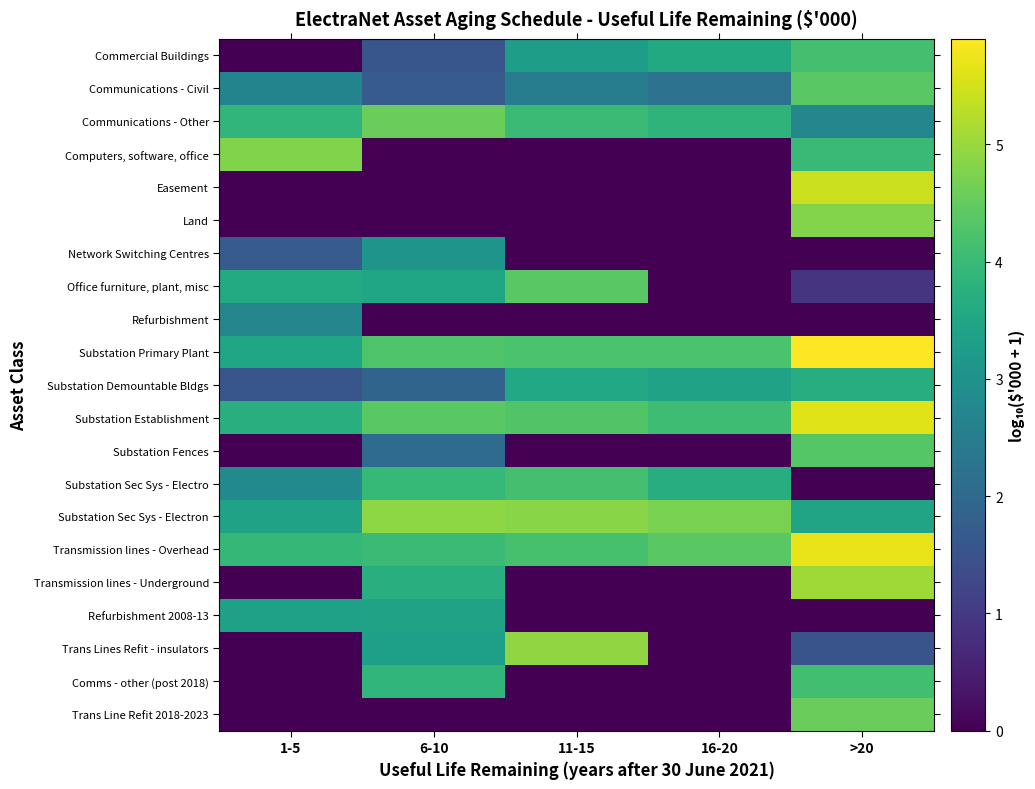

Reading left to right, list all the values displayed in this chart.

Commercial Buildings: 1-5=0.0	6-10=1.6	11-15=3.3	16-20=3.6	>20=4.2
Communications - Civil: 1-5=2.7	6-10=1.7	11-15=2.5	16-20=2.2	>20=4.4
Communications - Other: 1-5=3.9	6-10=4.5	11-15=4.0	16-20=3.8	>20=2.7
Computers, software, office: 1-5=4.8	6-10=0.0	11-15=0.0	16-20=0.0	>20=4.0
Easement: 1-5=0.0	6-10=0.0	11-15=0.0	16-20=0.0	>20=5.4
Land: 1-5=0.0	6-10=0.0	11-15=0.0	16-20=0.0	>20=4.8
Network Switching Centres: 1-5=1.7	6-10=3.1	11-15=0.0	16-20=0.0	>20=0.0
Office furniture, plant, misc: 1-5=3.6	6-10=3.5	11-15=4.4	16-20=0.0	>20=0.9
Refurbishment: 1-5=2.7	6-10=0.0	11-15=0.0	16-20=0.0	>20=0.0
Substation Primary Plant: 1-5=3.5	6-10=4.3	11-15=4.2	16-20=4.2	>20=5.9
Substation Demountable Bldgs: 1-5=1.6	6-10=1.9	11-15=3.5	16-20=3.4	>20=3.7
Substation Establishment: 1-5=3.7	6-10=4.4	11-15=4.3	16-20=4.1	>20=5.6
Substation Fences: 1-5=0.0	6-10=2.1	11-15=0.0	16-20=0.0	>20=4.3
Substation Sec Sys - Electro: 1-5=2.8	6-10=3.9	11-15=4.2	16-20=3.7	>20=0.0
Substation Sec Sys - Electron: 1-5=3.4	6-10=4.9	11-15=4.8	16-20=4.7	>20=3.4
Transmission lines - Overhead: 1-5=3.9	6-10=4.0	11-15=4.2	16-20=4.4	>20=5.7
Transmission lines - Underground: 1-5=0.0	6-10=3.7	11-15=0.0	16-20=0.0	>20=5.1
Refurbishment 2008-13: 1-5=3.4	6-10=3.4	11-15=0.0	16-20=0.0	>20=0.0
Trans Lines Refit - insulators: 1-5=0.0	6-10=3.3	11-15=4.9	16-20=0.0	>20=1.5
Comms - other (post 2018): 1-5=0.0	6-10=3.9	11-15=0.0	16-20=0.0	>20=4.1
Trans Line Refit 2018-2023: 1-5=0.0	6-10=0.0	11-15=0.0	16-20=0.0	>20=4.5